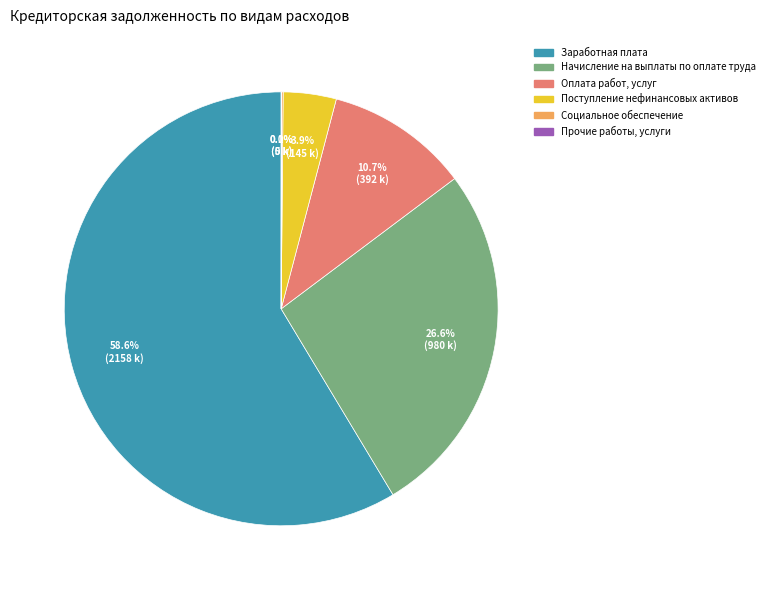

Does Заработная плата represent more than half of the total?

Yes